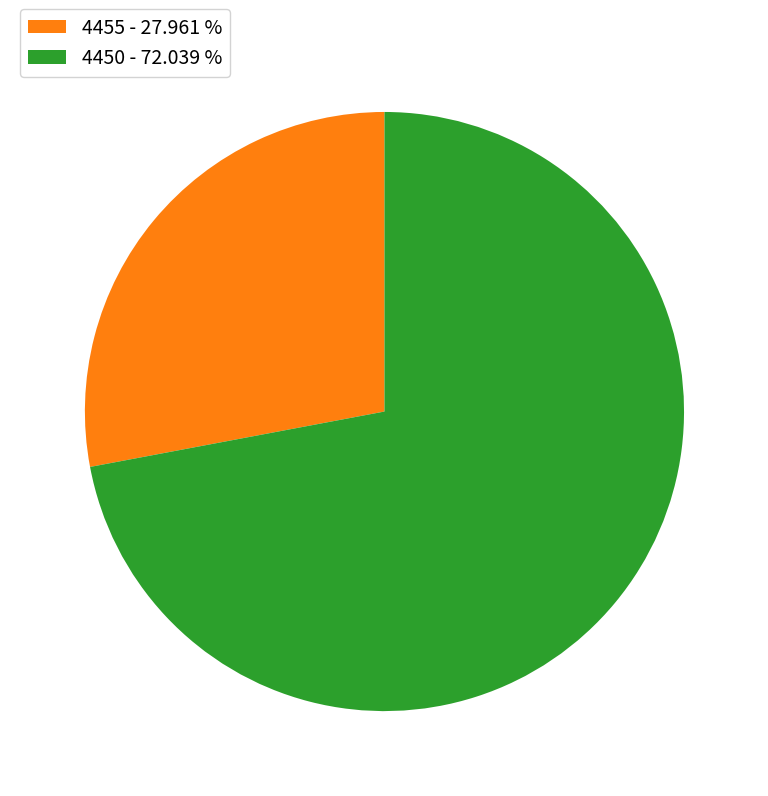

Is there a majority slice in this chart?

Yes